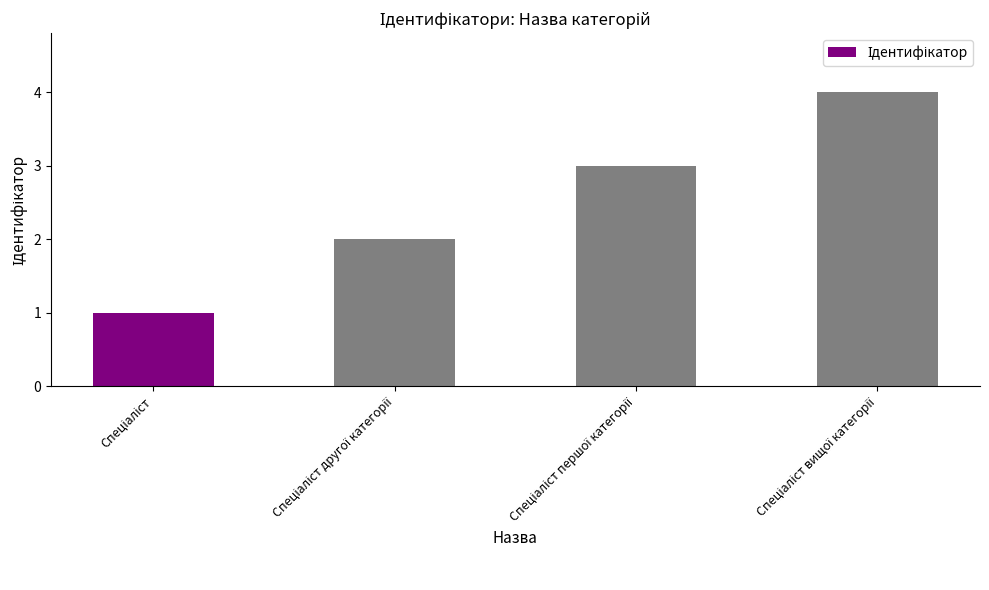

What is the greatest value displayed?

4